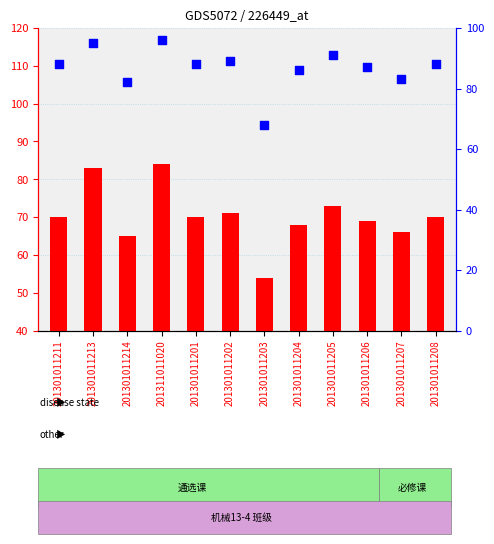

Which series reaches the minimum Y coordinate?

count